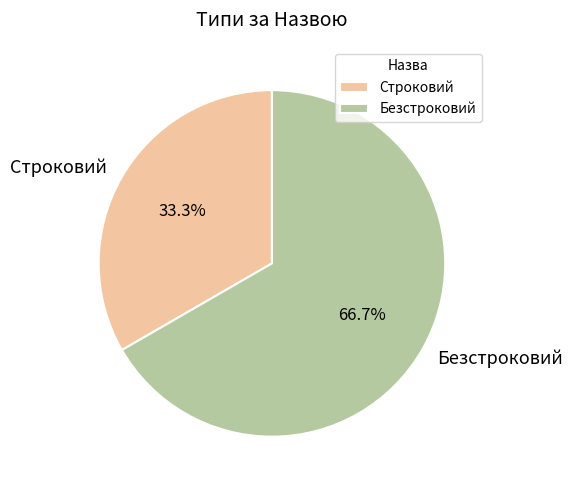

To the nearest percent, what is the difference between the largest and smallest slice percentages?

33%